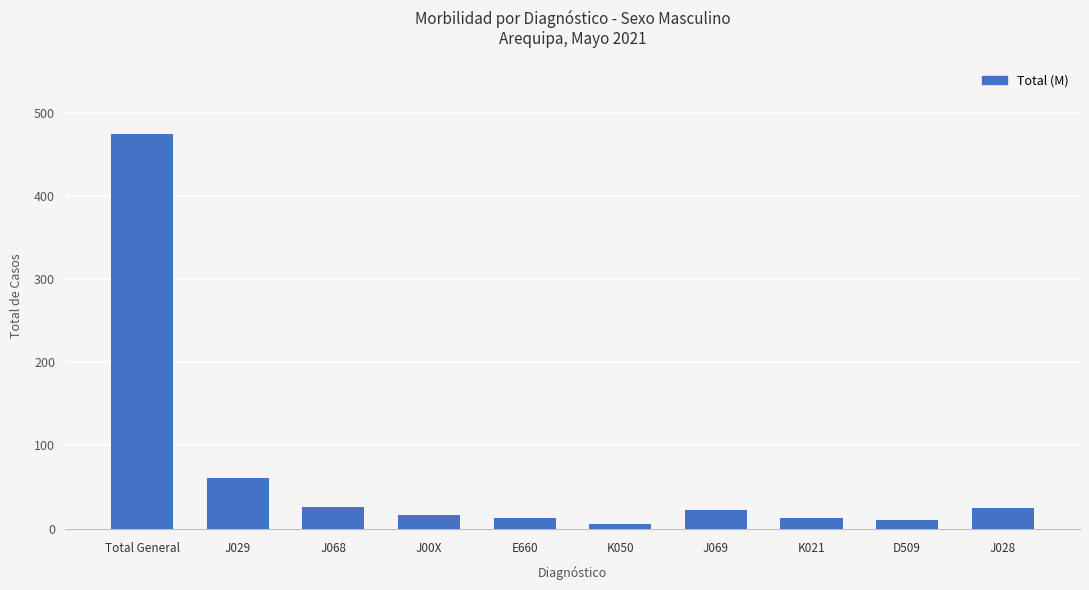

Is it true that the value at E660 is 13?

True